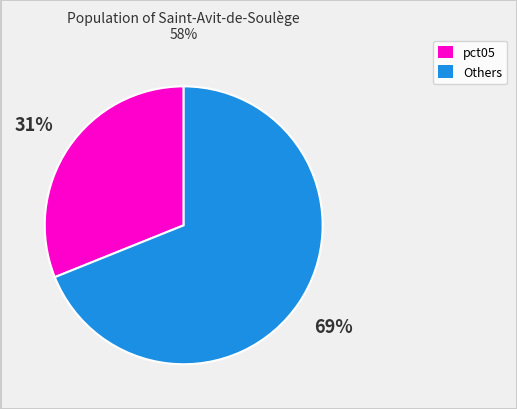

Does any single category account for the majority?

Yes